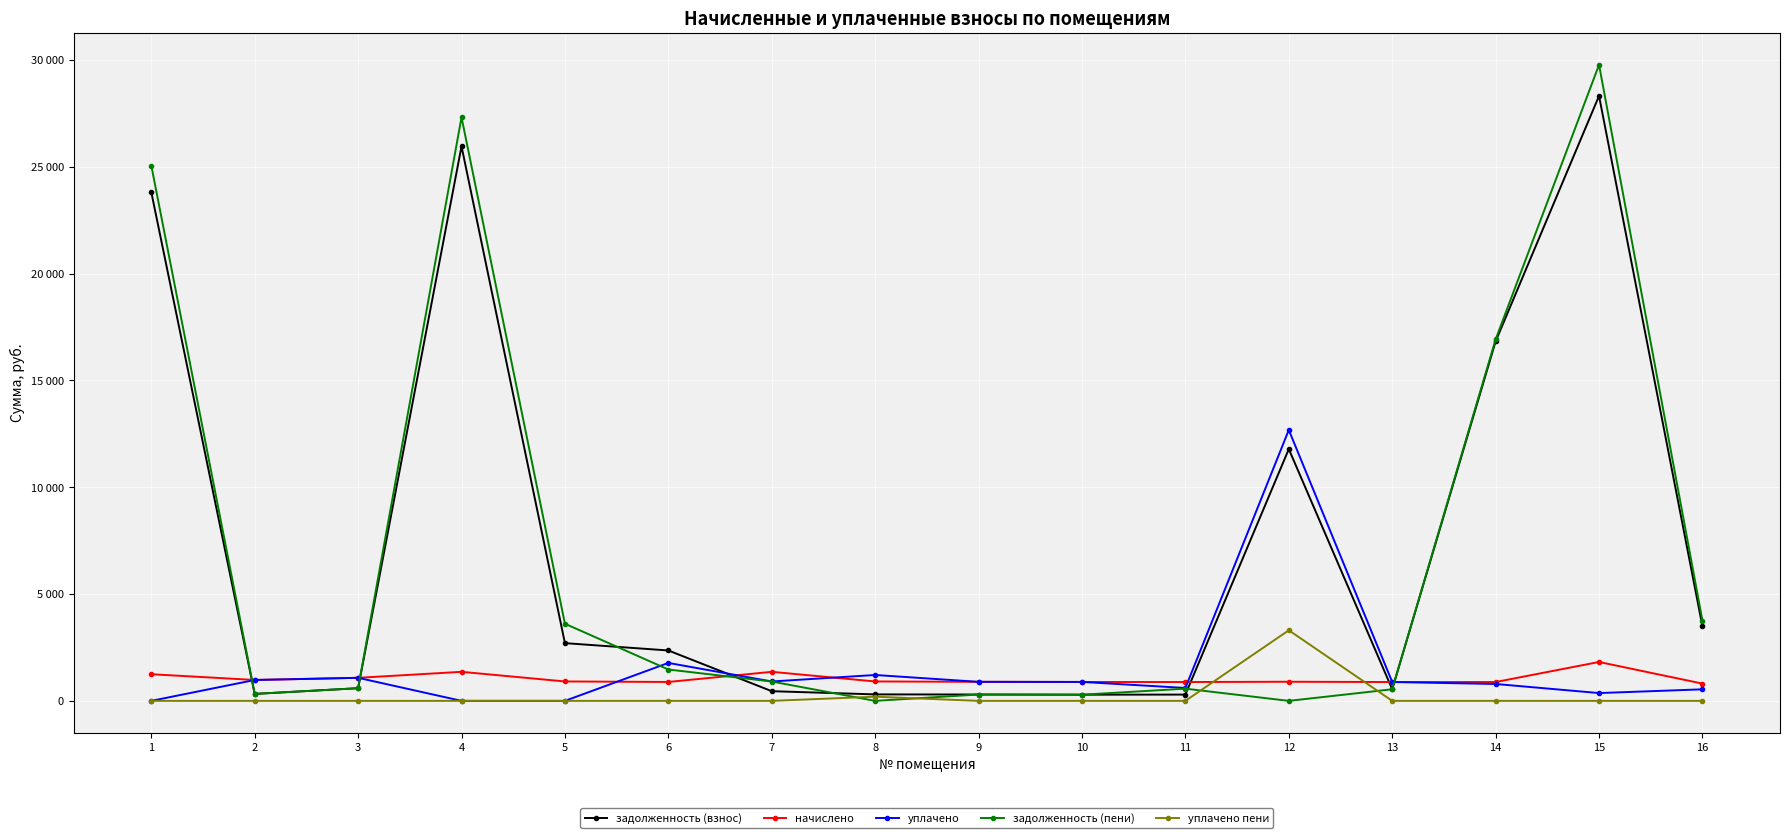

What are all the series names shown in the legend?

задолженность (взнос), начислено, уплачено, задолженность (пени), уплачено пени